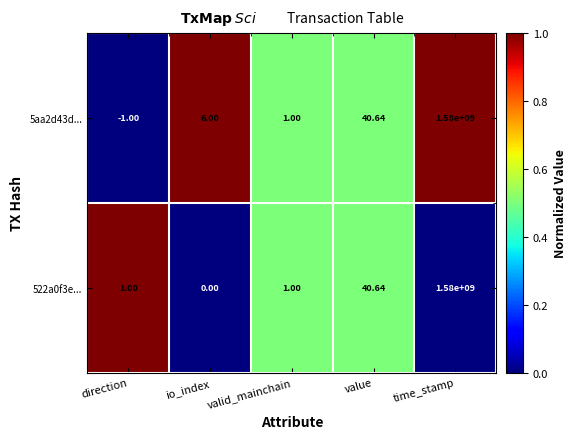

Which category has the lowest value in the 522a0f3e... series?

io_index